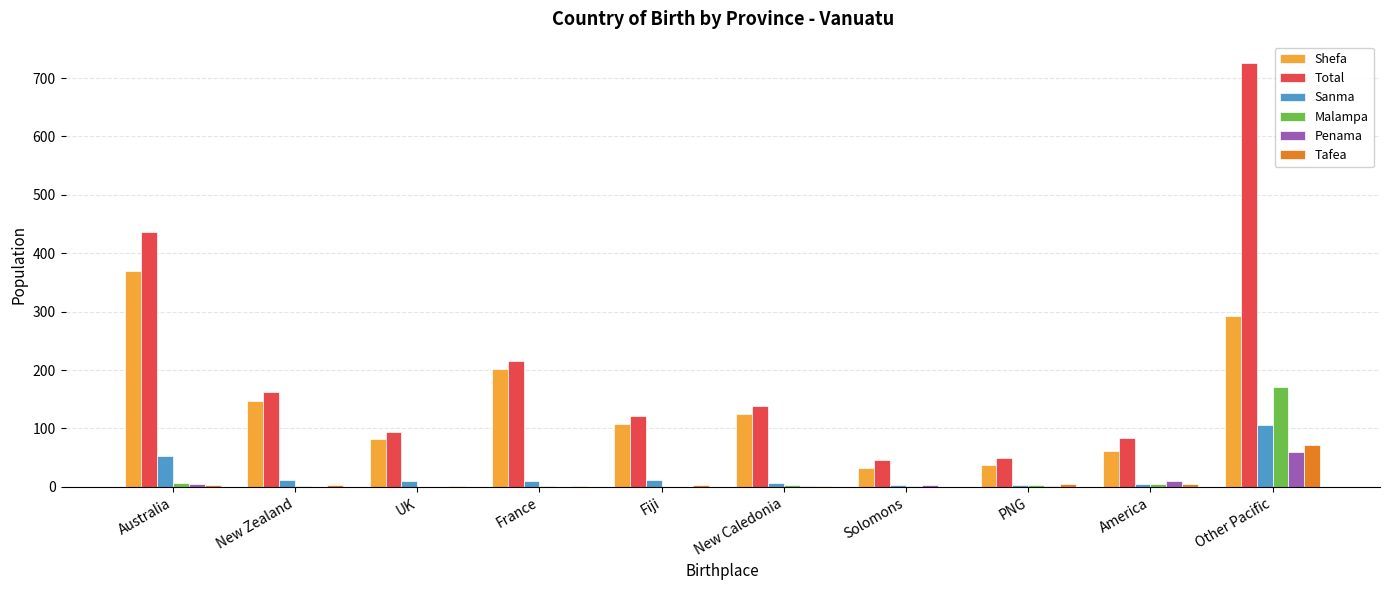

At which category does the chart reach its peak across all series?

Other Pacific